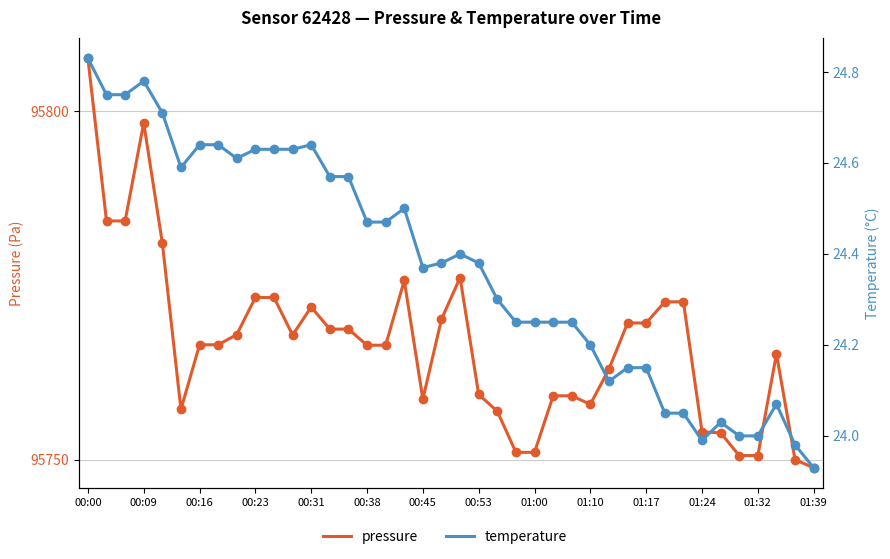

Which series reaches the minimum Y coordinate?

temperature